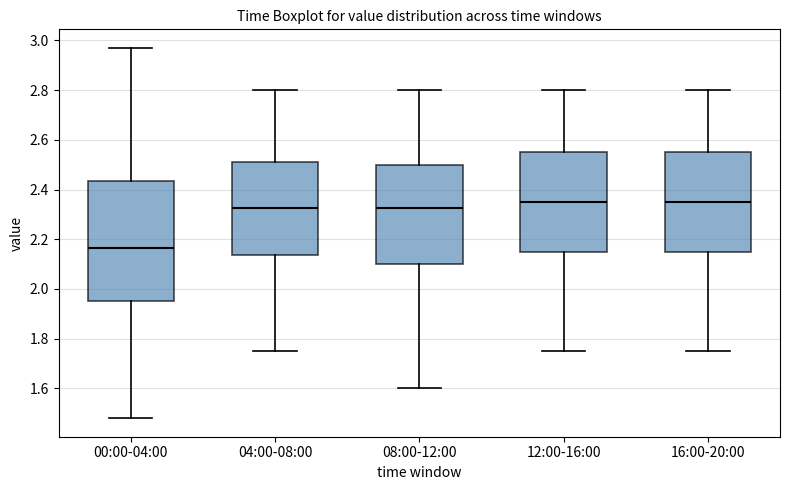

Where does the lower whisker of the box for 16:00-20:00 end on the y-axis? The values are not printed on the chart, so give them approximately, as read against the axis.

1.76